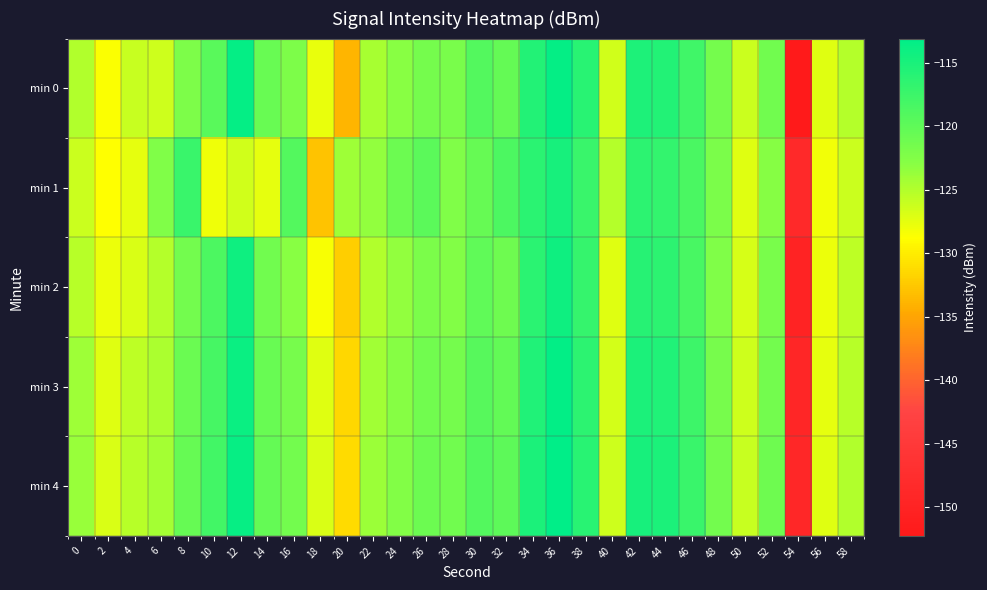

Reading left to right, list all the values displayed in this chart.

min 0: 0=-125.0	2=-128.6	4=-126.0	6=-126.4	8=-122.2	10=-119.6	12=-113.5	14=-120.7	16=-122.2	18=-127.7	20=-133.9	22=-124.5	24=-122.9	26=-121.6	28=-121.9	30=-119.1	32=-120.4	34=-115.7	36=-113.5	38=-116.1	40=-126.5	42=-115.3	44=-115.7	46=-117.8	48=-121.5	50=-126.1	52=-121.3	54=-152.3	56=-127.2	58=-125.1
min 1: 0=-126.2	2=-128.7	4=-127.5	6=-122.3	8=-117.4	10=-128.0	12=-126.4	14=-127.6	16=-119.2	18=-132.9	20=-124.0	22=-123.5	24=-121.0	26=-119.8	28=-122.3	30=-120.5	32=-118.7	34=-116.2	36=-114.8	38=-117.3	40=-125.1	42=-116.4	44=-116.9	46=-118.6	48=-122.0	50=-127.3	52=-122.8	54=-148.5	56=-128.1	58=-126.2
min 2: 0=-125.3	2=-127.8	4=-126.9	6=-125.1	8=-121.5	10=-118.7	12=-114.2	14=-121.3	16=-123.0	18=-128.5	20=-132.1	22=-125.0	24=-123.4	26=-122.1	28=-122.5	30=-120.0	32=-121.1	34=-116.3	36=-114.2	38=-117.0	40=-127.2	42=-116.0	44=-116.4	46=-118.4	48=-122.3	50=-126.8	52=-121.9	54=-150.1	56=-127.9	58=-125.5
min 3: 0=-124.1	2=-127.2	4=-125.5	6=-124.7	8=-120.8	10=-118.2	12=-113.9	14=-120.6	16=-121.8	18=-127.2	20=-131.5	22=-124.2	24=-122.8	26=-121.3	28=-121.6	30=-119.4	32=-120.2	34=-115.5	36=-113.4	38=-116.4	40=-126.7	42=-115.2	44=-115.5	46=-117.6	48=-121.8	50=-126.3	52=-121.5	54=-149.3	56=-127.5	58=-125.2
min 4: 0=-123.8	2=-126.9	4=-125.2	6=-124.4	8=-120.5	10=-117.9	12=-113.6	14=-120.3	16=-121.5	18=-126.9	20=-131.2	22=-123.9	24=-122.5	26=-121.0	28=-121.3	30=-119.1	32=-119.9	34=-115.2	36=-113.1	38=-116.1	40=-126.4	42=-114.9	44=-115.2	46=-117.3	48=-121.5	50=-126.0	52=-121.2	54=-148.9	56=-127.2	58=-124.9